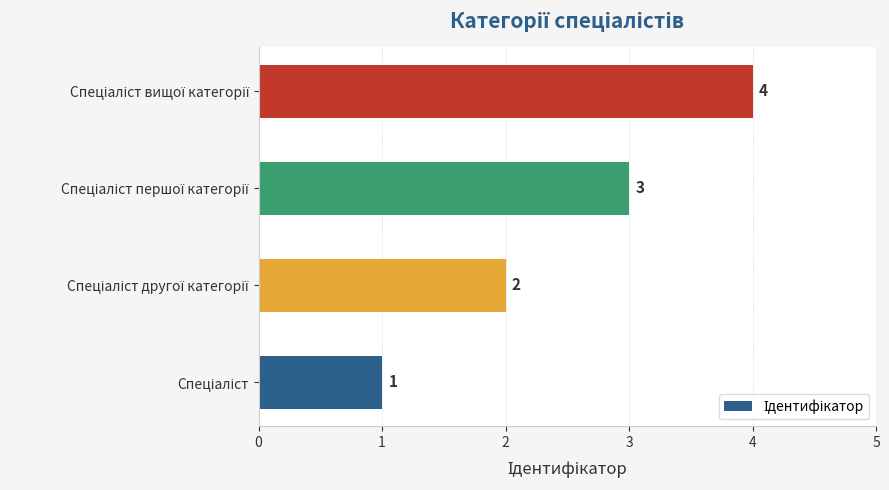

What is the greatest value displayed?

4